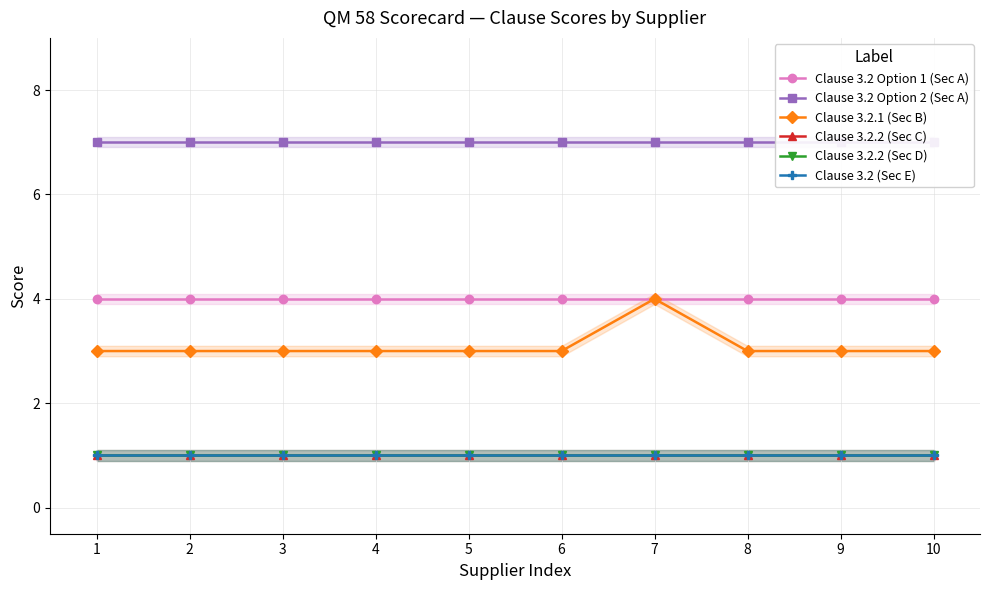

Count the number of categories in the chart.

10